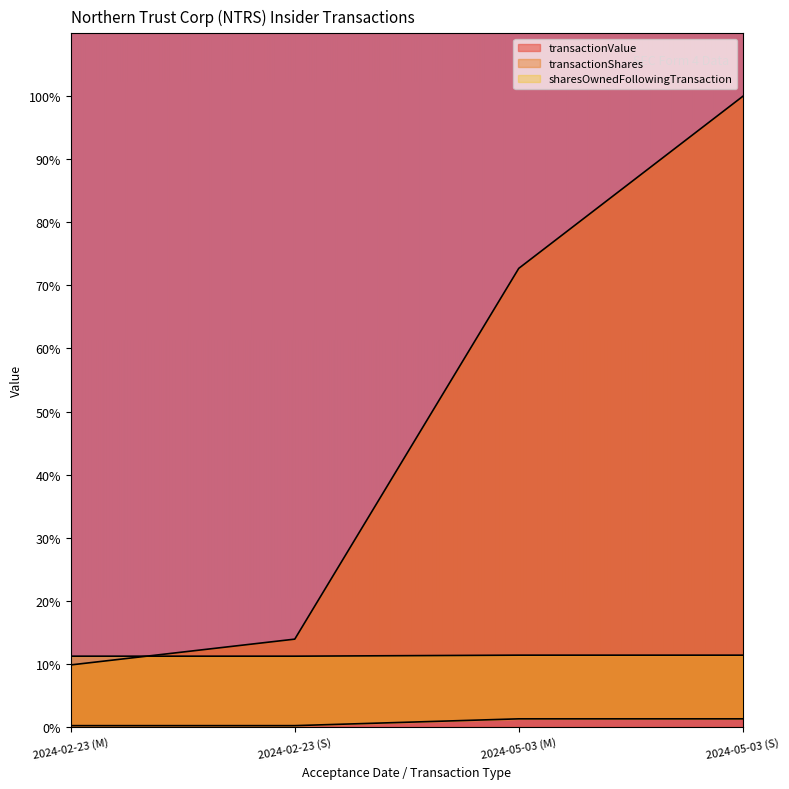

How many intersections are there between sharesOwnedFollowingTransaction and transactionValue?

1